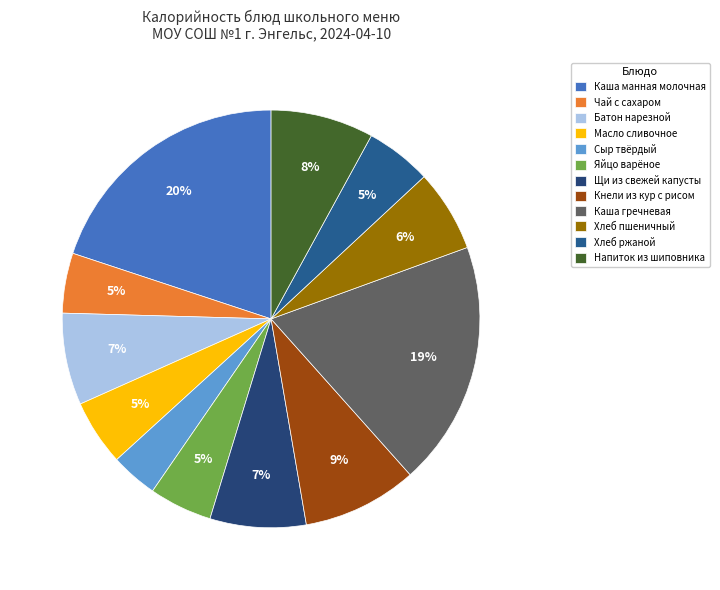

Is it true that Хлеб пшеничный is 6% of the pie?

True